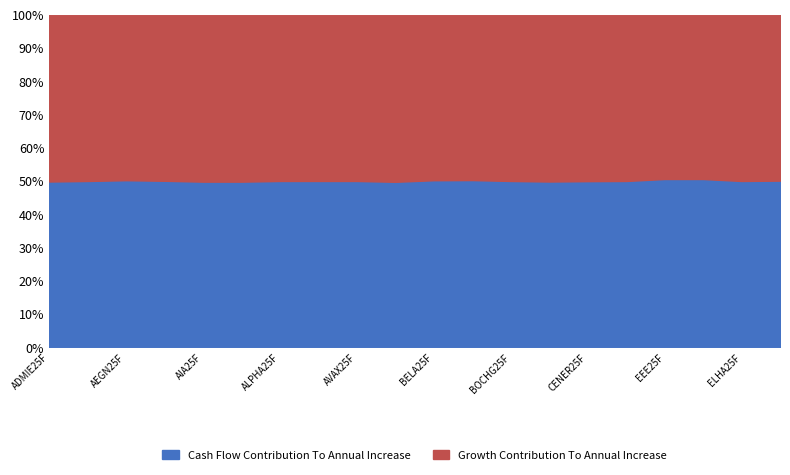

What is the label of the 9th point from the left?

AVAX25F